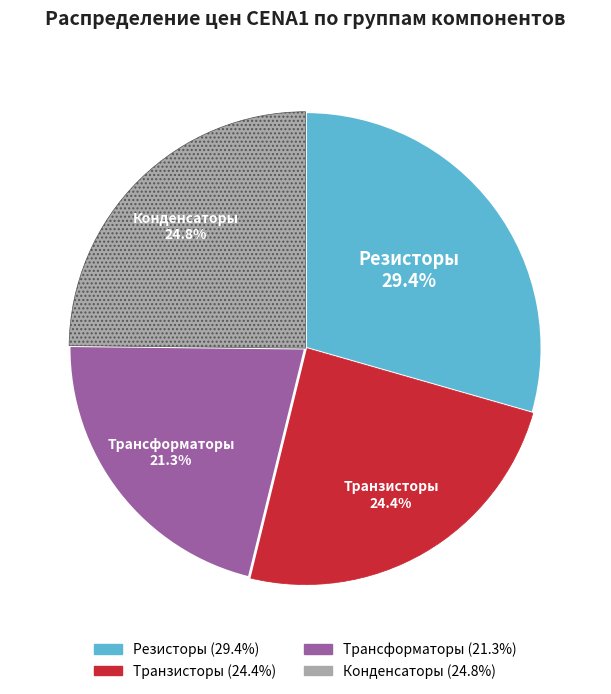

Do Трансформаторы and Транзисторы together represent more than half of the pie?

No